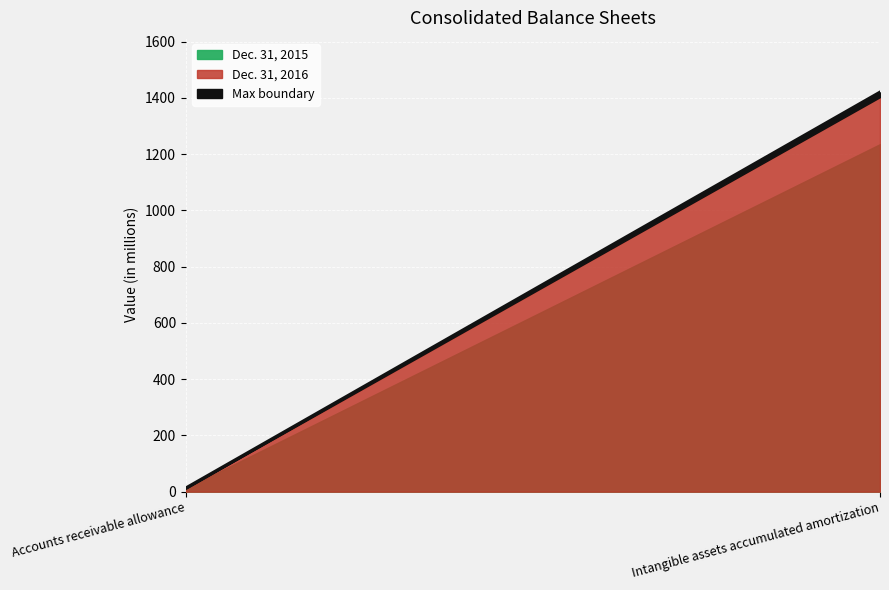

Between Intangible assets accumulated amortization and Accounts receivable allowance, which is larger?

Intangible assets accumulated amortization